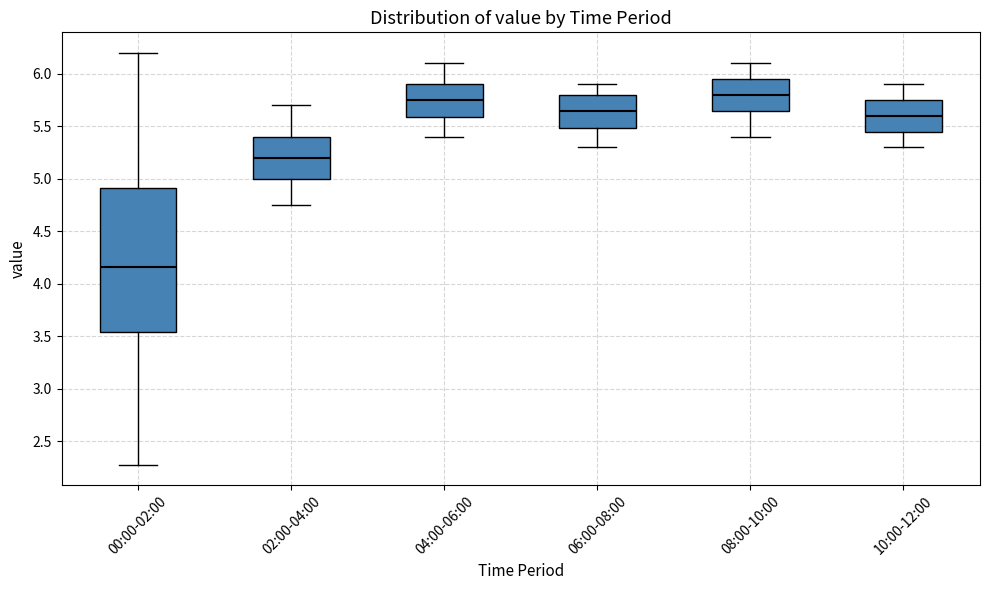

Reading left to right, transcribe this box plot: for each box, give where its median line is, the range the box spans, and where its two whiskers end, as read against the y-axis. The values are not printed on the chart, so give them approximately, as read against the axis.

00:00-02:00: median 4.15, box 3.55 to 4.90, whiskers 2.30 to 6.20
02:00-04:00: median 5.20, box 5.00 to 5.40, whiskers 4.75 to 5.70
04:00-06:00: median 5.75, box 5.60 to 5.90, whiskers 5.40 to 6.10
06:00-08:00: median 5.65, box 5.50 to 5.80, whiskers 5.30 to 5.90
08:00-10:00: median 5.80, box 5.65 to 5.95, whiskers 5.40 to 6.10
10:00-12:00: median 5.60, box 5.45 to 5.75, whiskers 5.30 to 5.90